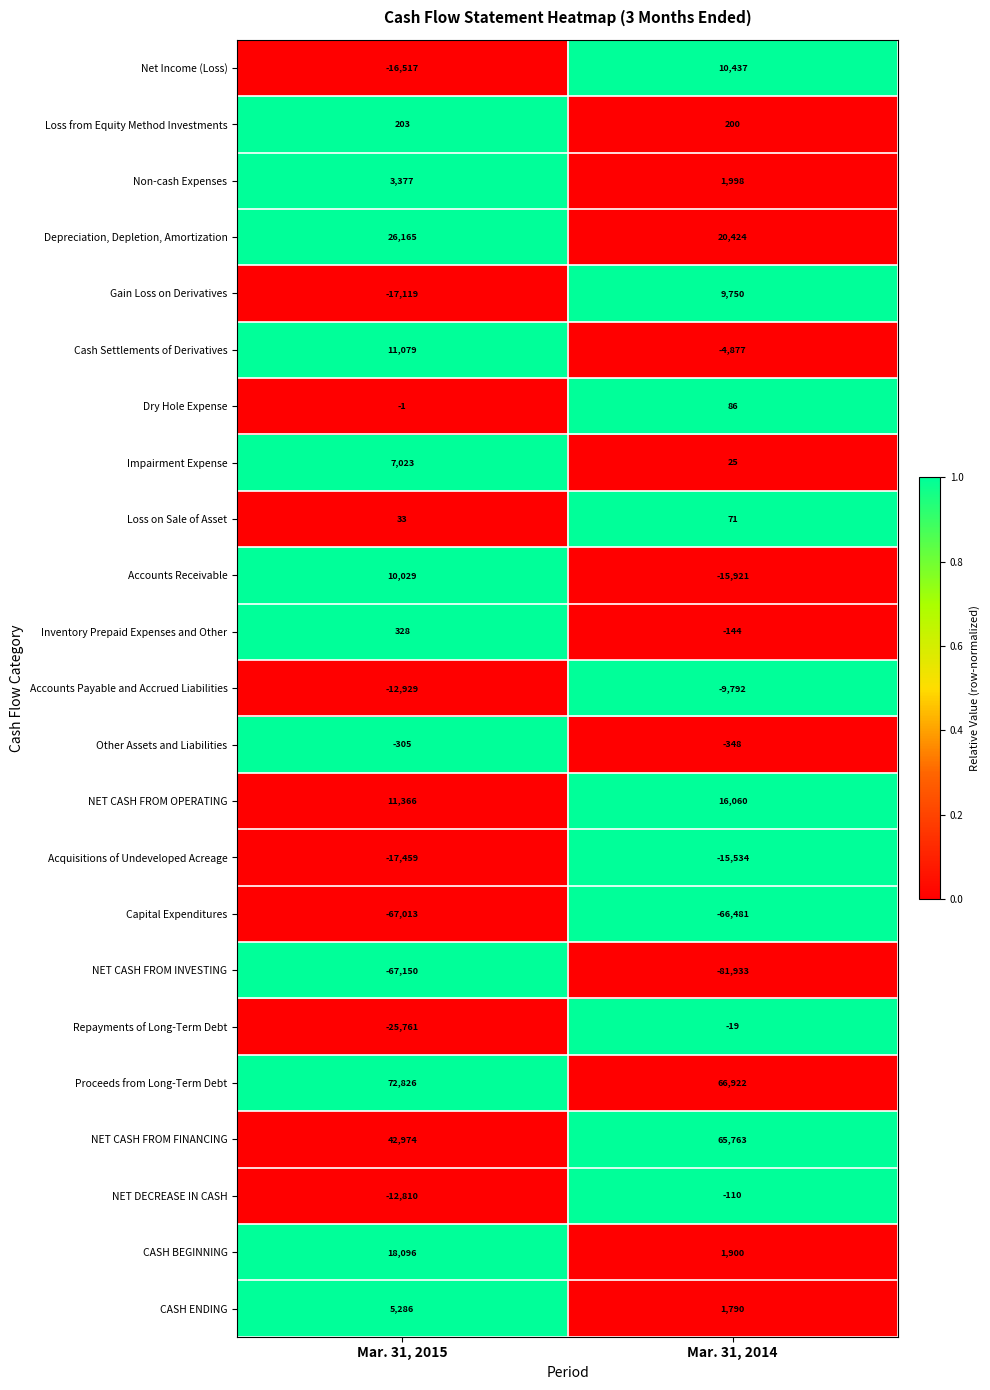

What is the average value of the Cash Settlements of Derivatives series?

3101